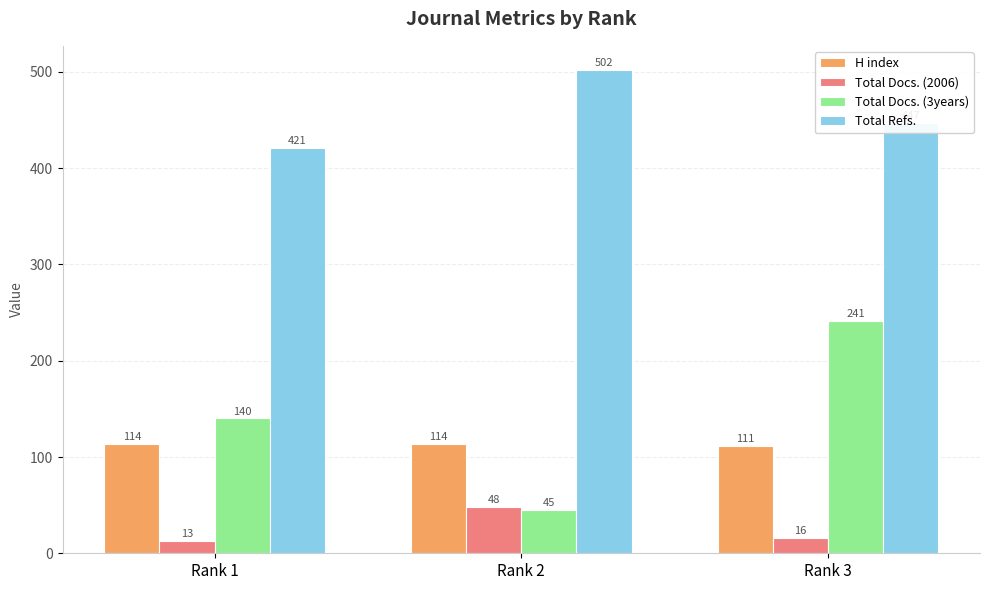

What is the total value across all series at Rank 3?

815